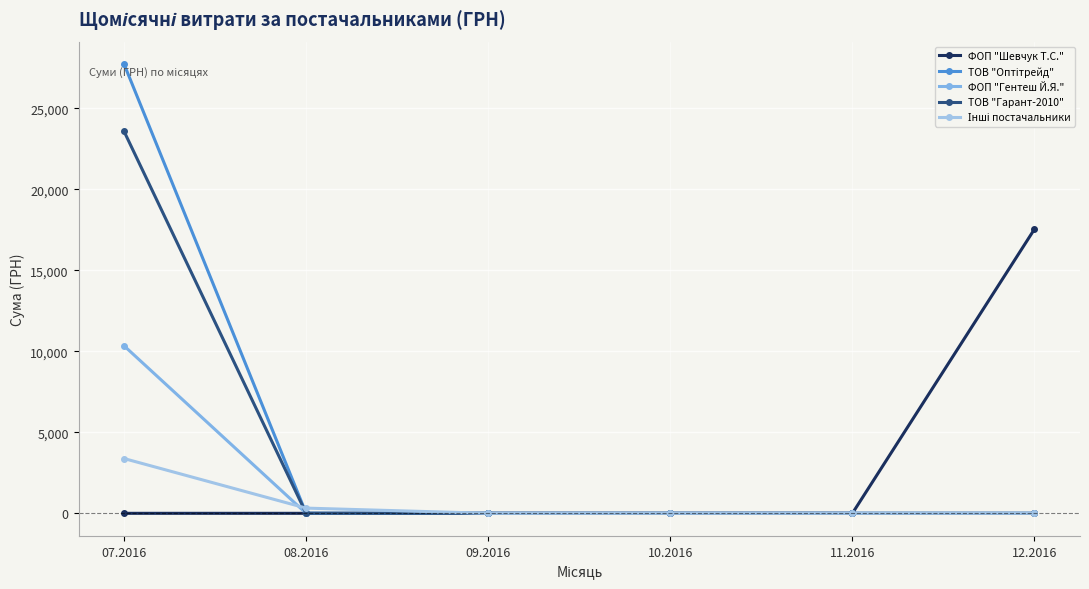

Is it true that ТОВ "Гарант-2010" equals 0.0 at 10.2016?

True